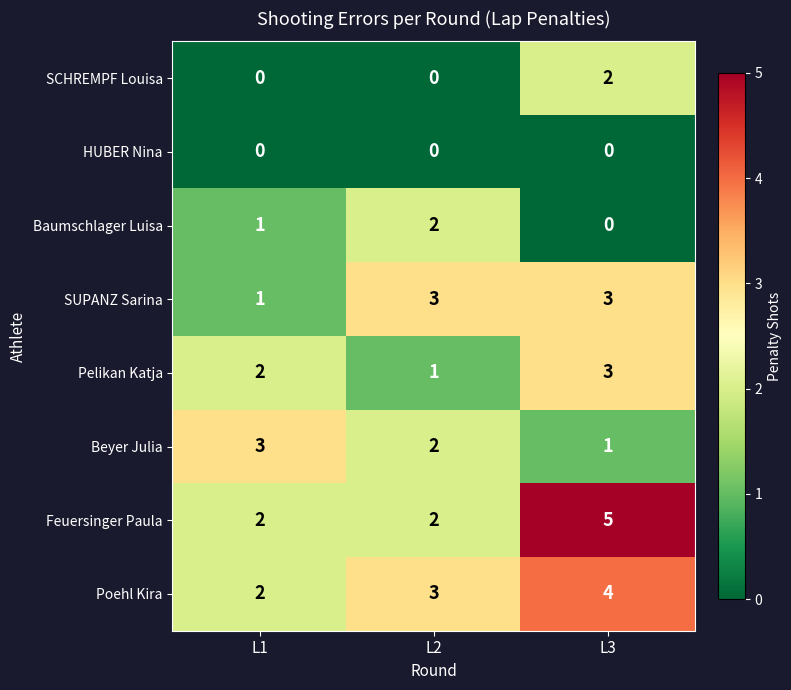

Reading left to right, extract all data points from this chart.

SCHREMPF Louisa: 0	0	2
HUBER Nina: 0	0	0
Baumschlager Luisa: 1	2	0
SUPANZ Sarina: 1	3	3
Pelikan Katja: 2	1	3
Beyer Julia: 3	2	1
Feuersinger Paula: 2	2	5
Poehl Kira: 2	3	4